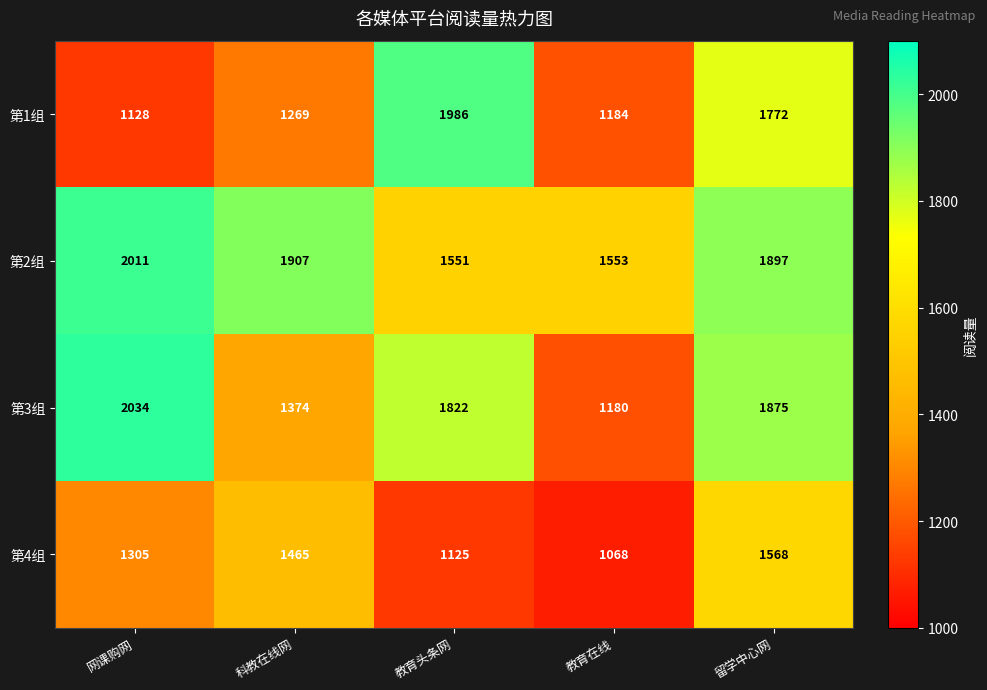

What is the maximum value for 第1组?

1986